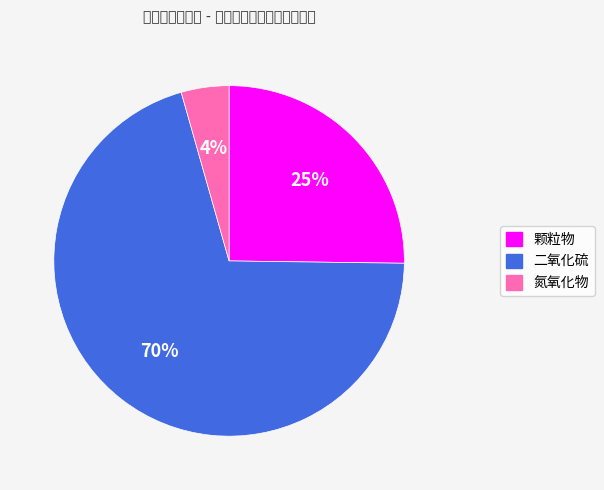

To the nearest percent, what is the difference between the 颗粒物 and 二氧化硫 slice percentages?

45%